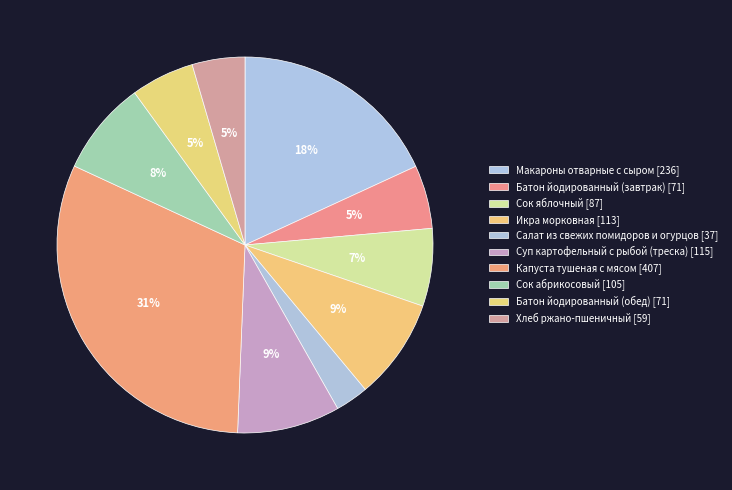

To the nearest percent, what percentage of the pie is Батон йодированный (обед)?

5%